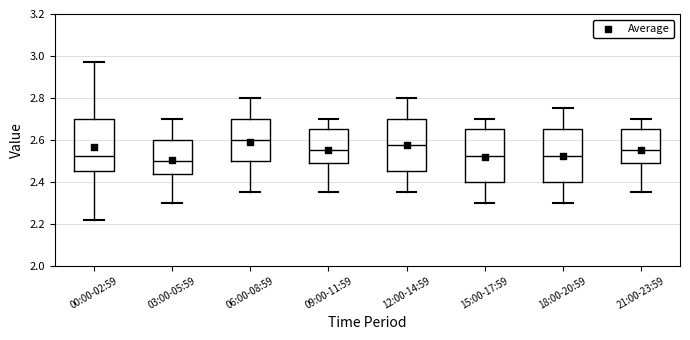

Reading left to right, transcribe this box plot: for each box, give where its median line is, the range the box spans, and where its two whiskers end, as read against the y-axis. The values are not printed on the chart, so give them approximately, as read against the axis.

00:00-02:59: median 2.52, box 2.46 to 2.70, whiskers 2.22 to 2.98
03:00-05:59: median 2.50, box 2.44 to 2.60, whiskers 2.30 to 2.70
06:00-08:59: median 2.60, box 2.50 to 2.70, whiskers 2.36 to 2.80
09:00-11:59: median 2.56, box 2.48 to 2.66, whiskers 2.36 to 2.70
12:00-14:59: median 2.58, box 2.46 to 2.70, whiskers 2.36 to 2.80
15:00-17:59: median 2.52, box 2.40 to 2.66, whiskers 2.30 to 2.70
18:00-20:59: median 2.52, box 2.40 to 2.66, whiskers 2.30 to 2.76
21:00-23:59: median 2.56, box 2.48 to 2.66, whiskers 2.36 to 2.70